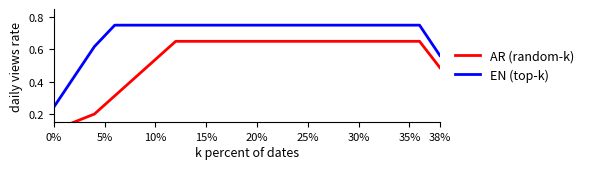

True or false: EN (top-k) and AR (random-k) intersect in this chart.

False